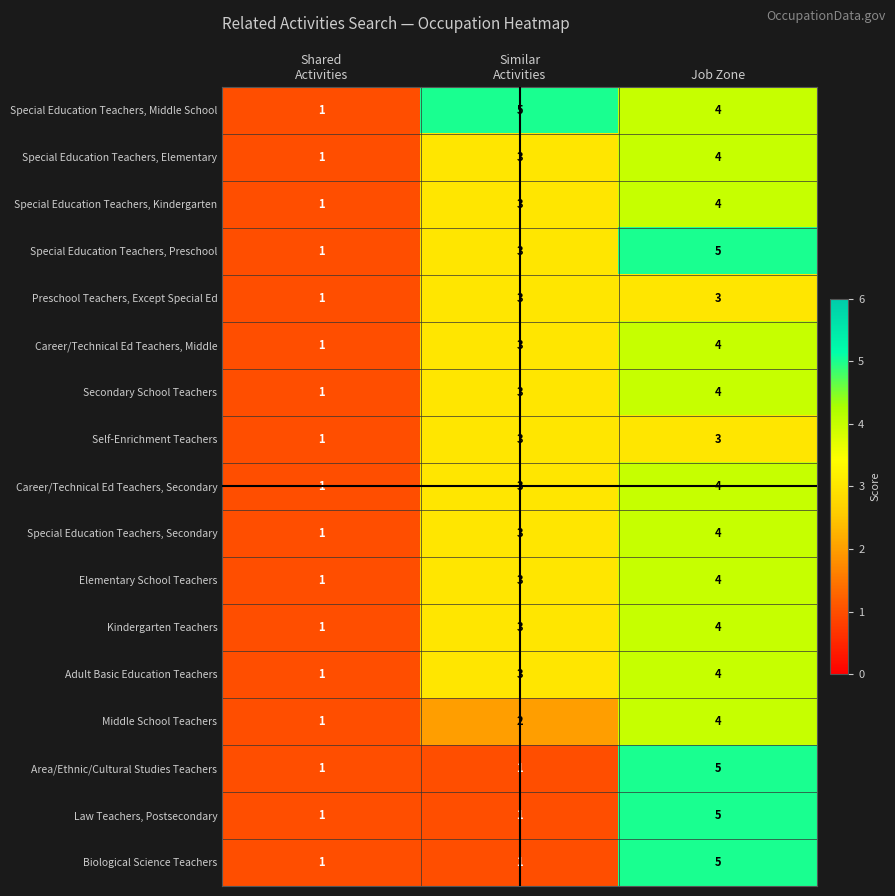

The Preschool Teachers, Except Special Ed series shows 3 at Job Zone. True or false?

True